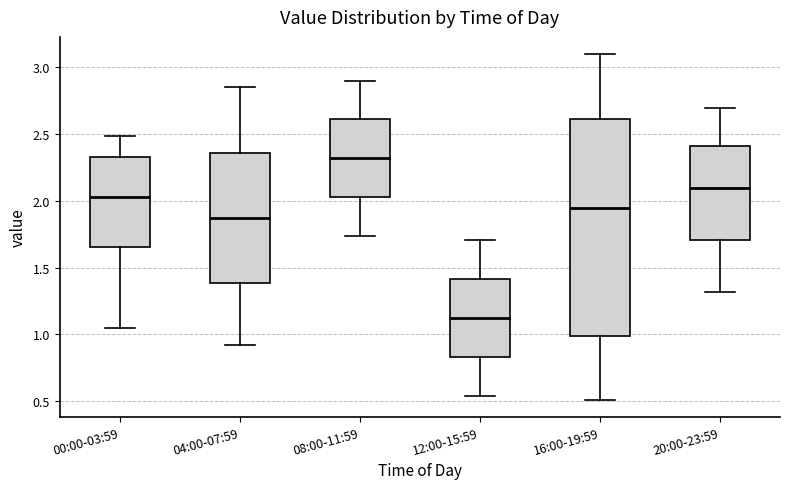

Where does the median line of the box for 08:00-11:59 sit on the y-axis? The values are not printed on the chart, so give them approximately, as read against the axis.

2.35